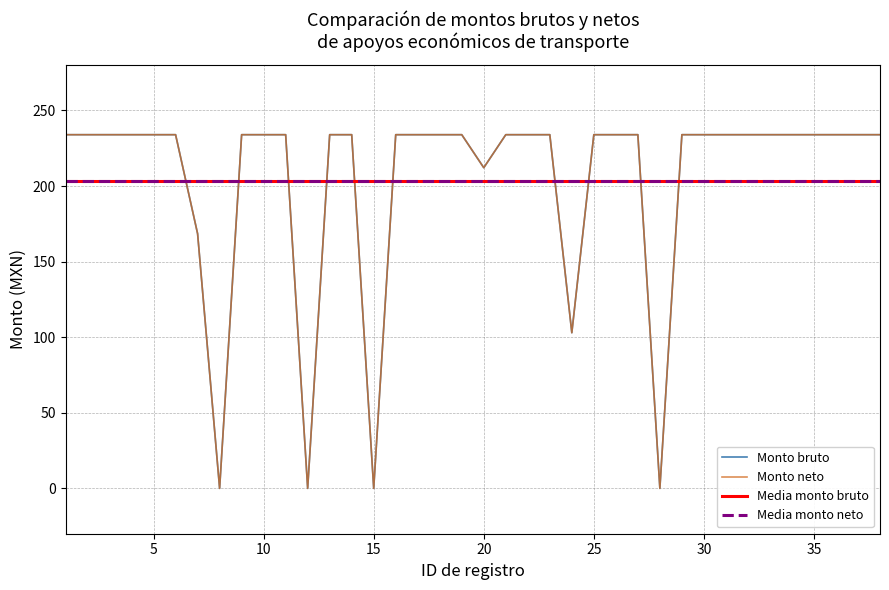

What value does the Monto bruto series have at 31?

234.0